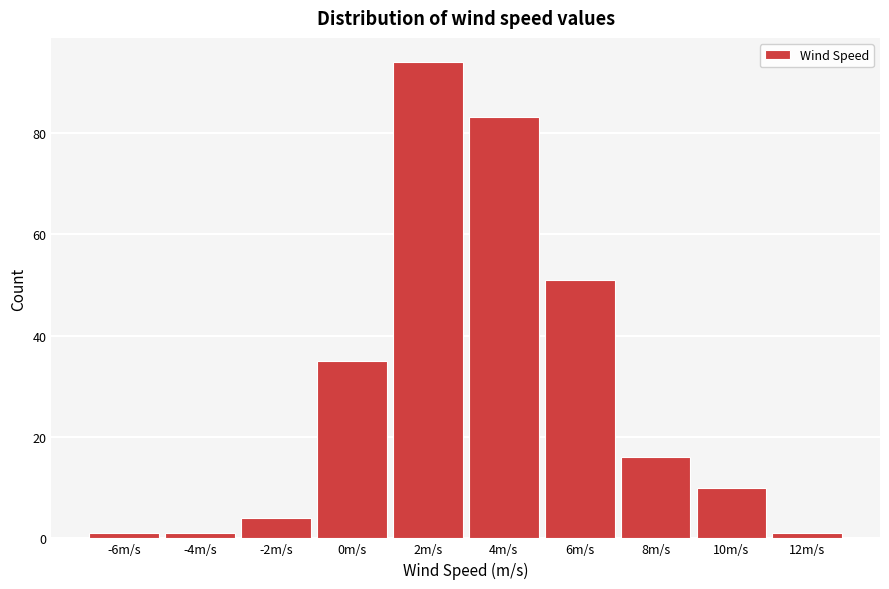

Reading left to right, what are all the values shown in this chart?

-6m/s=1	-4m/s=1	-2m/s=4	0m/s=35	2m/s=94	4m/s=83	6m/s=51	8m/s=16	10m/s=10	12m/s=1